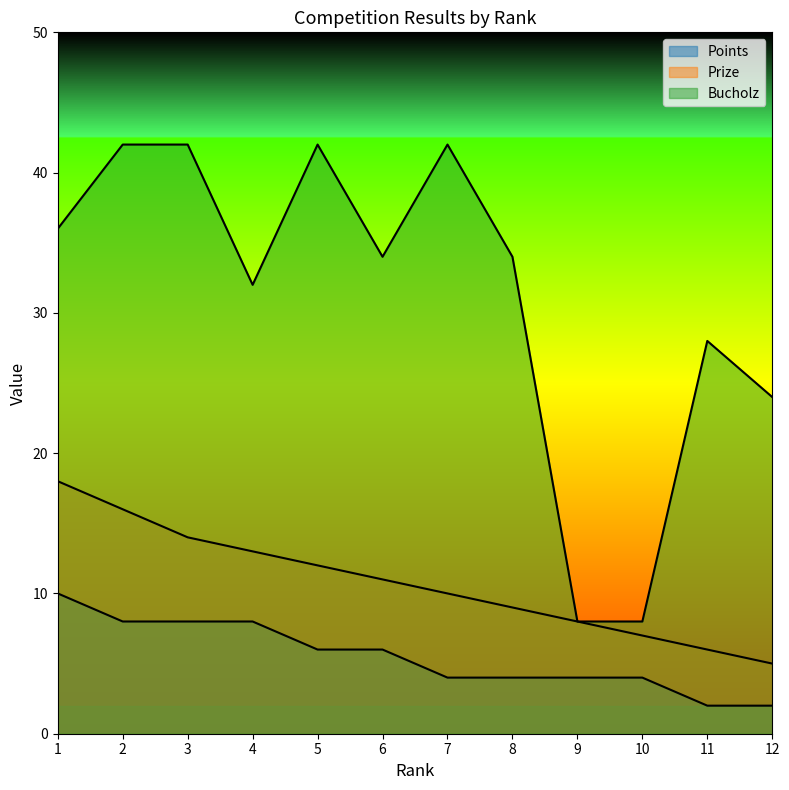

What is the highest value of the Points series?

10